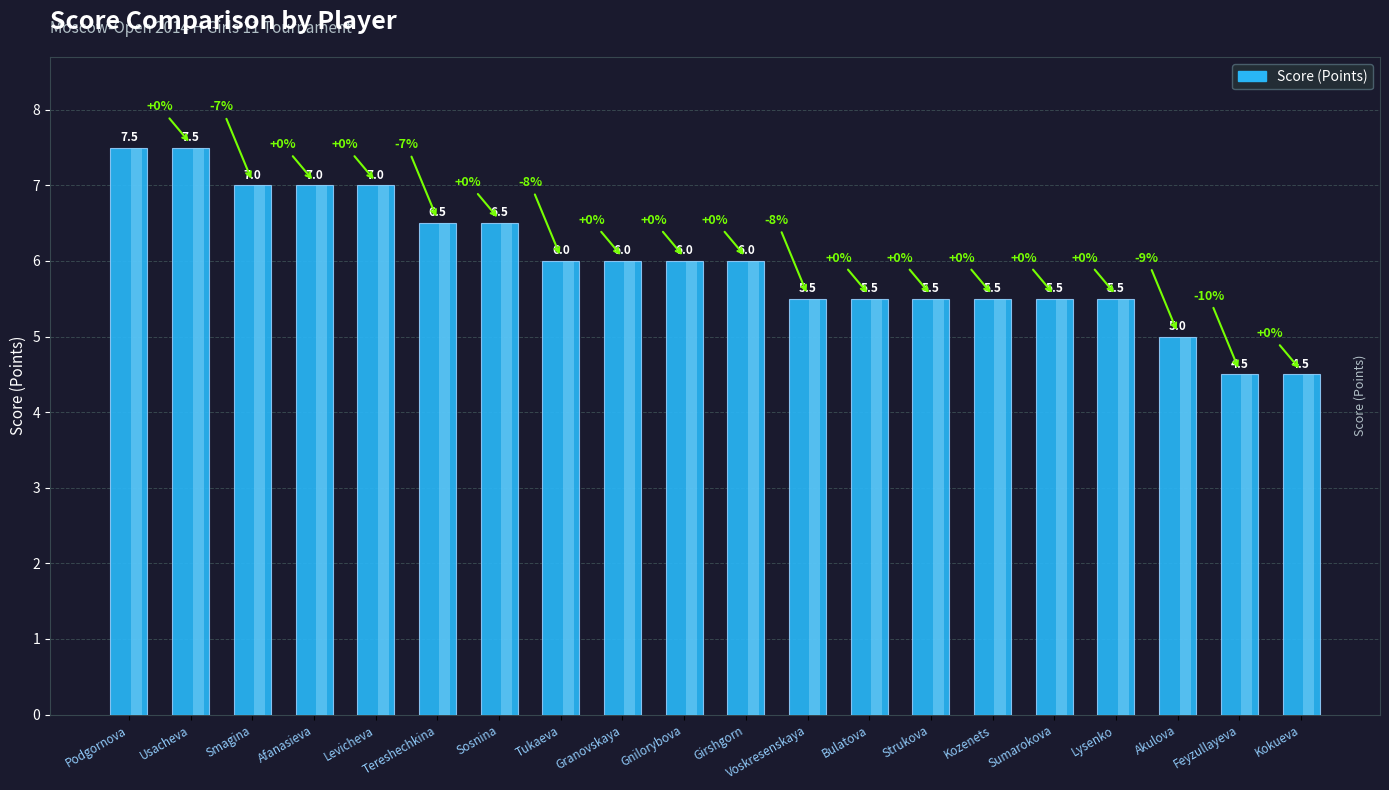

Are the bars grouped side by side (vs. stacked)?

No